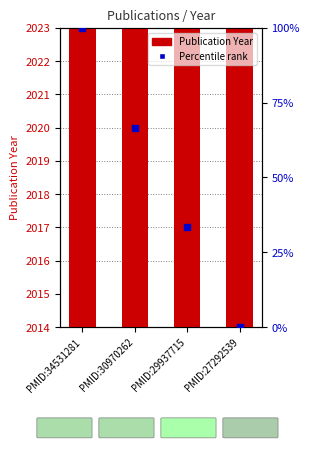

Which has a higher value, PMID:30970262 or PMID:29937715?

PMID:30970262